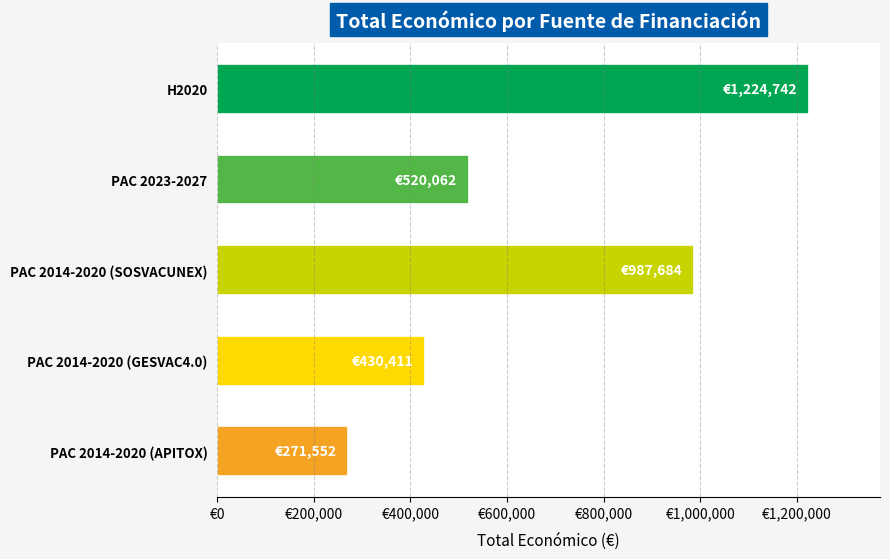

What is the minimum value shown in the chart?

271552